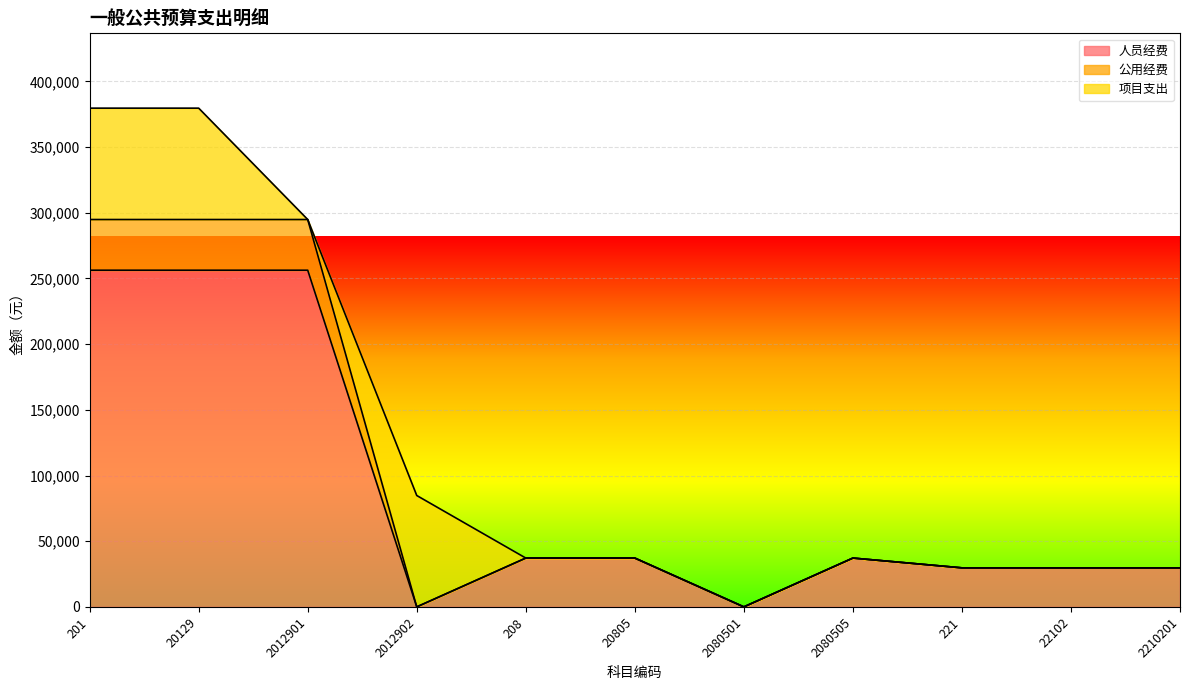

What is the total value across all series at 201?

379670.1